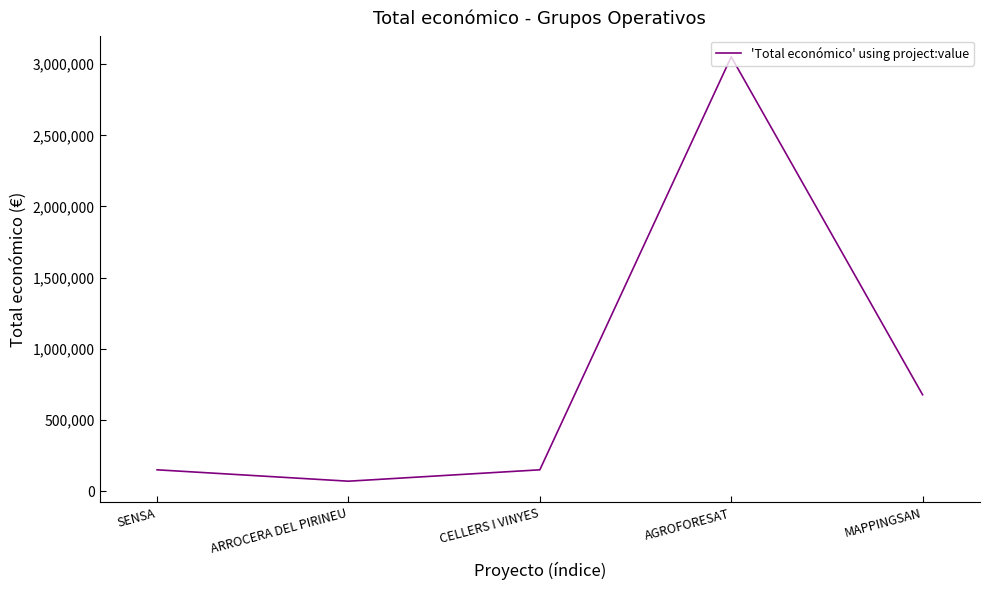

Is it true that the value at SENSA is 150000?

True